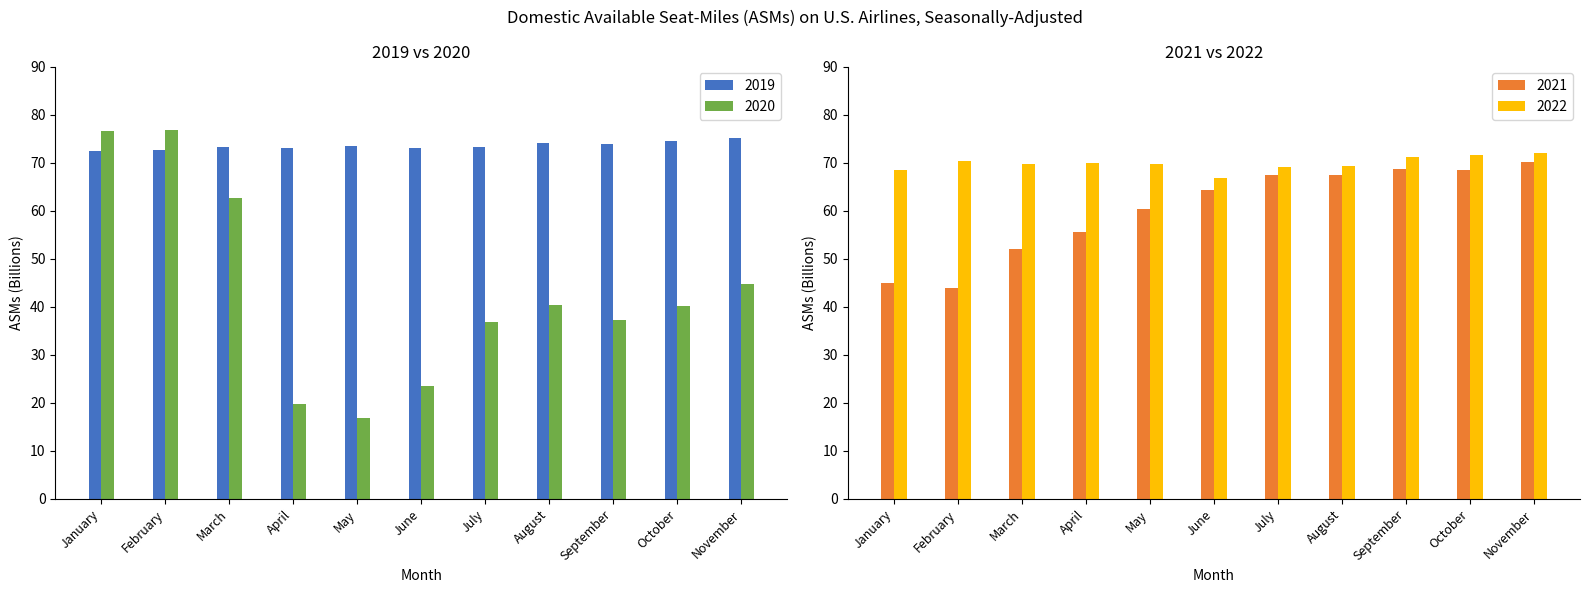

Which series has the largest total across all categories?

2019